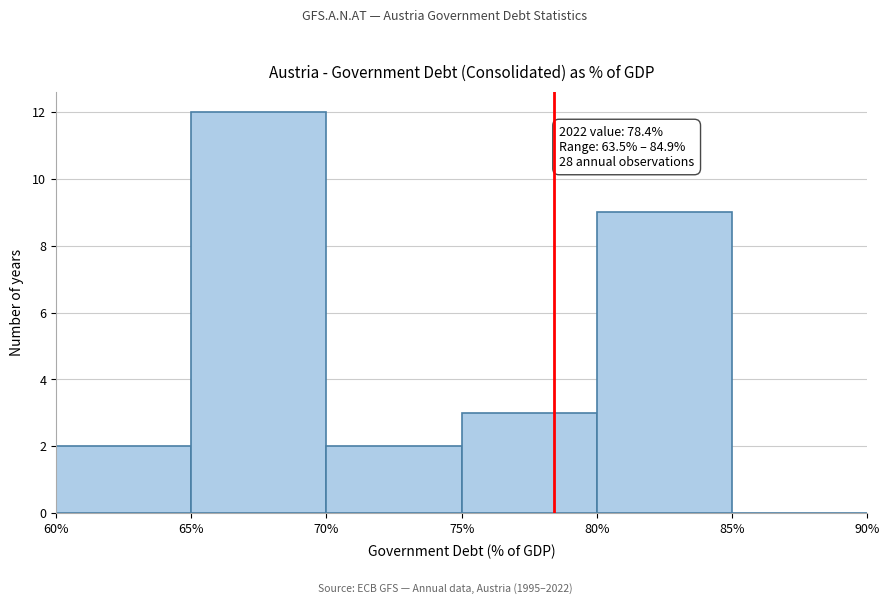

Over which range of the x-axis is the bar tallest?

65% to 70%